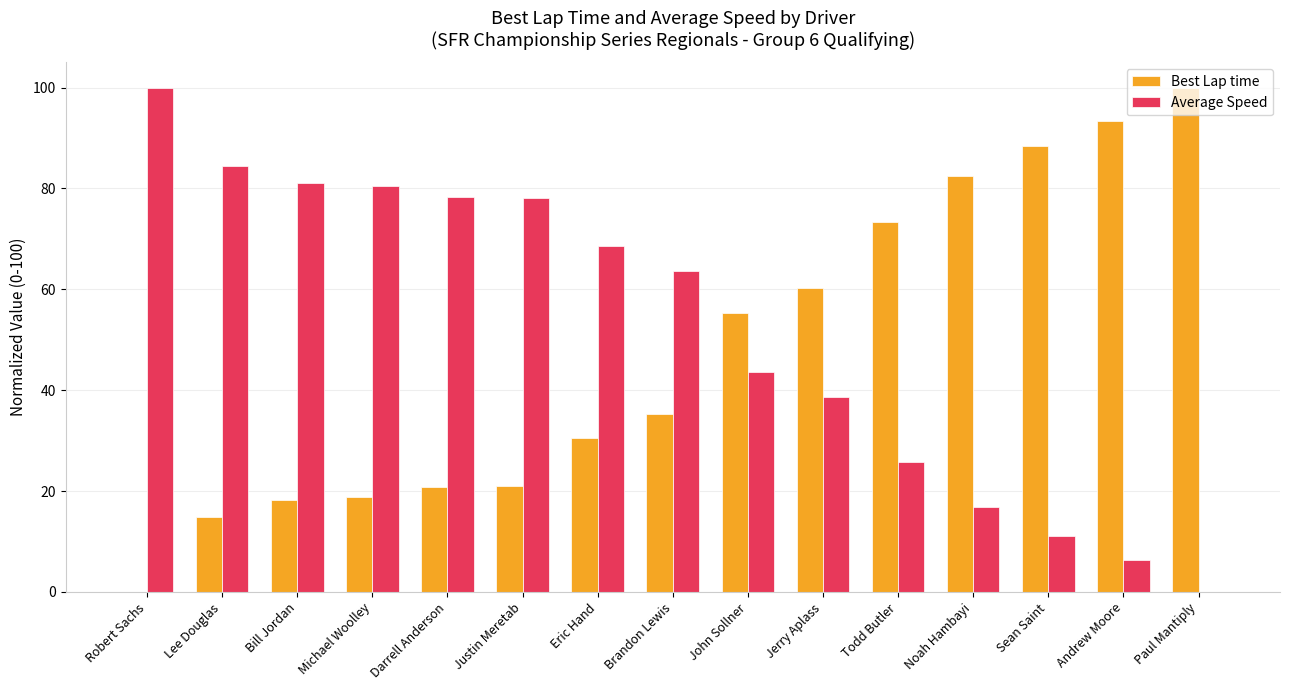

Which series has the largest total across all categories?

Average Speed